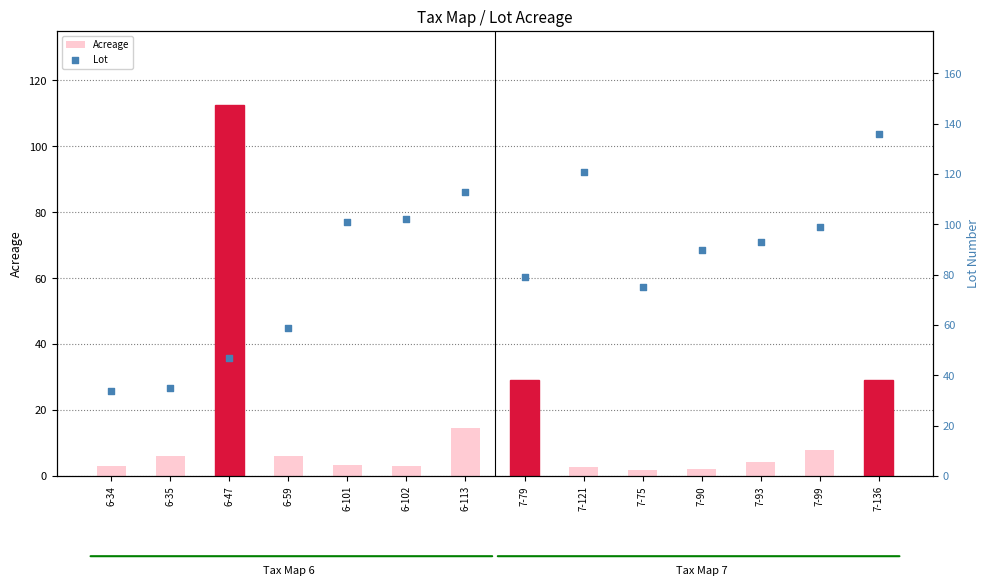

At which category is the sum across all series the highest?

7-136